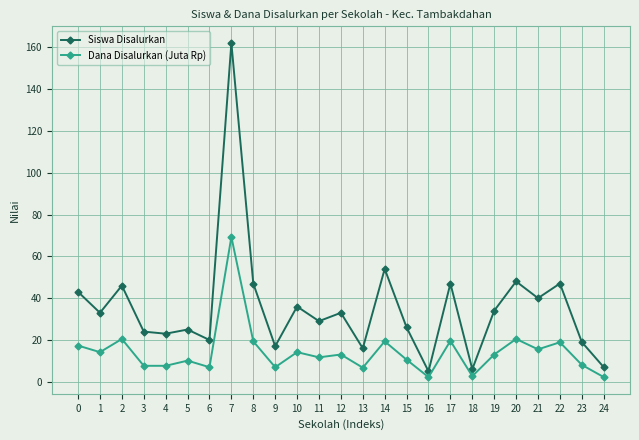

Which series has the widest spread of values?

Siswa Disalurkan